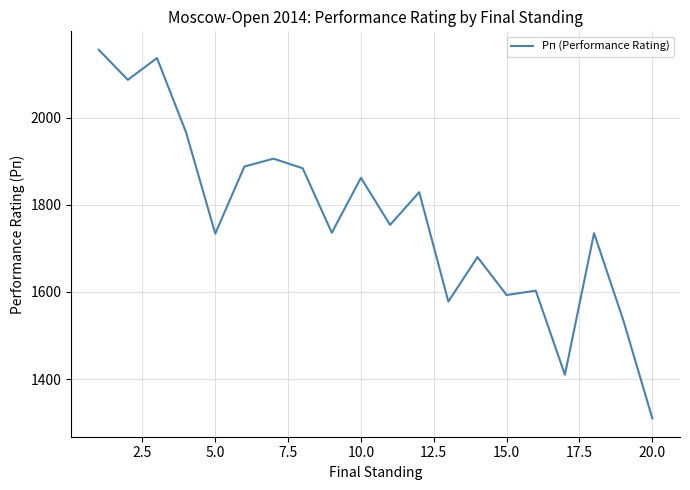

What is the difference between the maximum and minimum values?

846